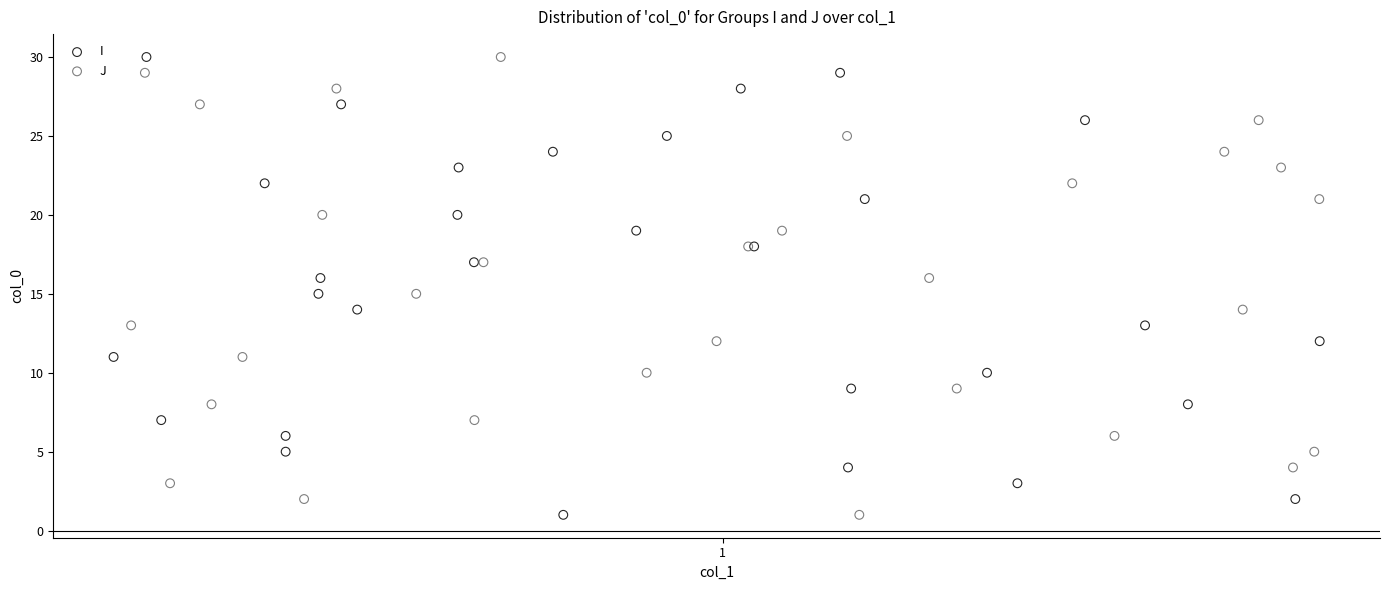

What are all the series names shown in the legend?

I, J